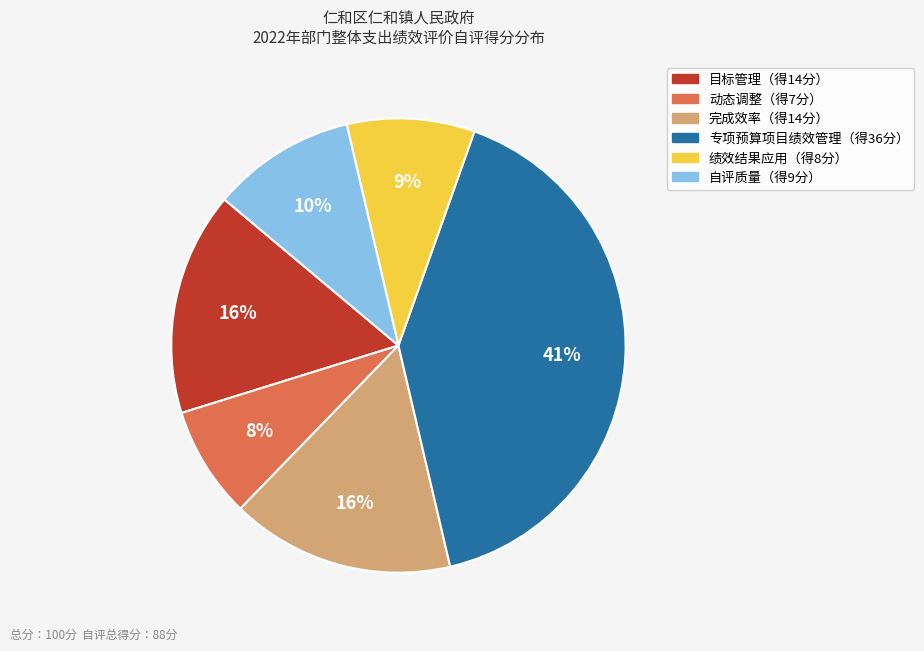

To the nearest percent, what is the difference between the largest and smallest slice percentages?

33%